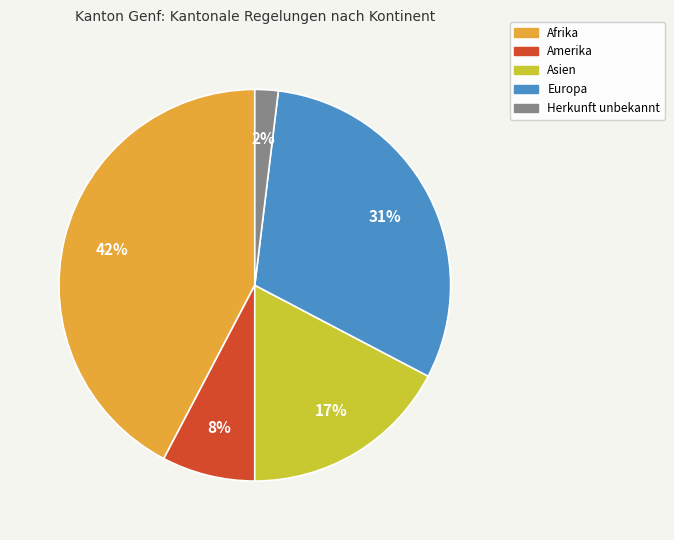

What is the ratio of the value at Asien to the value at Afrika?

0.4